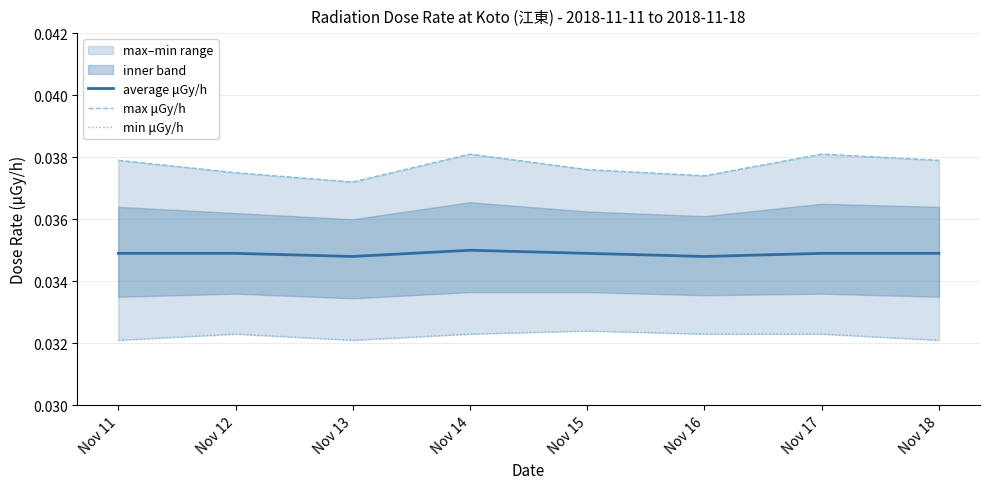

At which category does min μGy/h reach its first local peak?

Nov 12